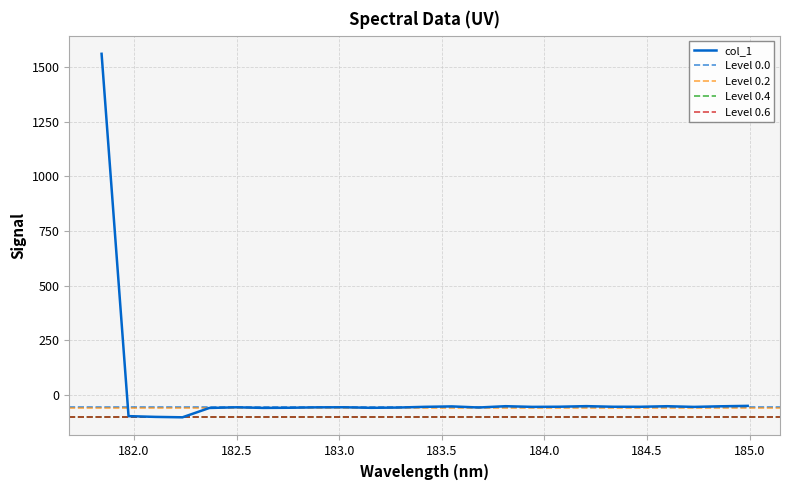

What is the minimum value for col_1?

-102.6